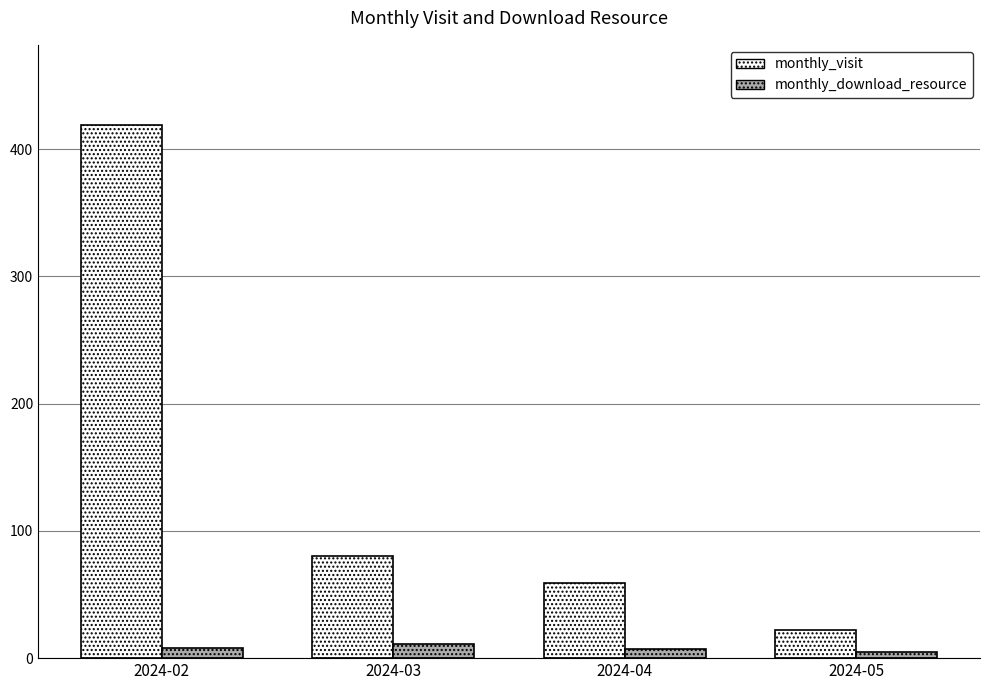

Rank the series at 2024-03 from highest to lowest value.

monthly_visit, monthly_download_resource